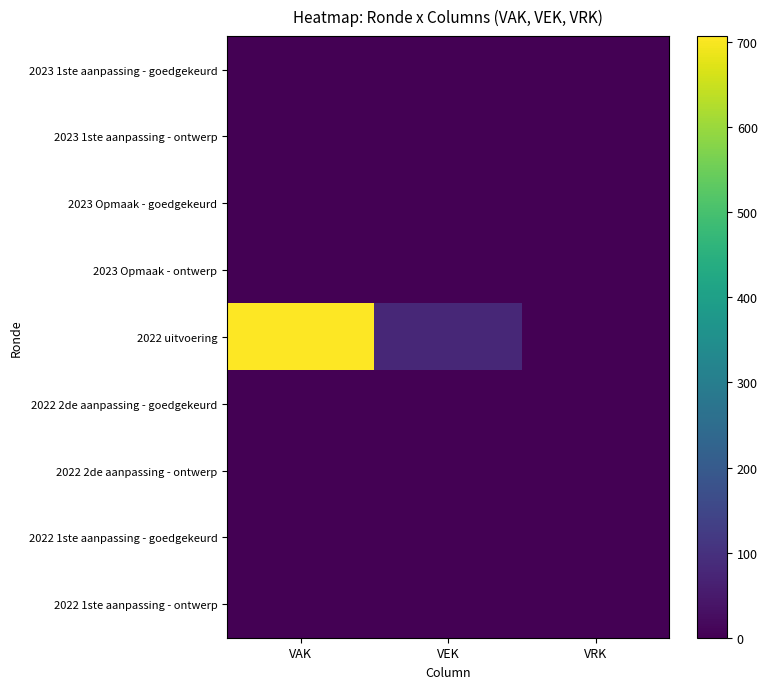

Reading left to right, list all the values displayed in this chart.

2023 1ste aanpassing - goedgekeurd: VAK=0	VEK=0	VRK=0
2023 1ste aanpassing - ontwerp: VAK=0	VEK=0	VRK=0
2023 Opmaak - goedgekeurd: VAK=0	VEK=0	VRK=0
2023 Opmaak - ontwerp: VAK=0	VEK=0	VRK=0
2022 uitvoering: VAK=707	VEK=80	VRK=0
2022 2de aanpassing - goedgekeurd: VAK=0	VEK=0	VRK=0
2022 2de aanpassing - ontwerp: VAK=0	VEK=0	VRK=0
2022 1ste aanpassing - goedgekeurd: VAK=0	VEK=0	VRK=0
2022 1ste aanpassing - ontwerp: VAK=0	VEK=0	VRK=0